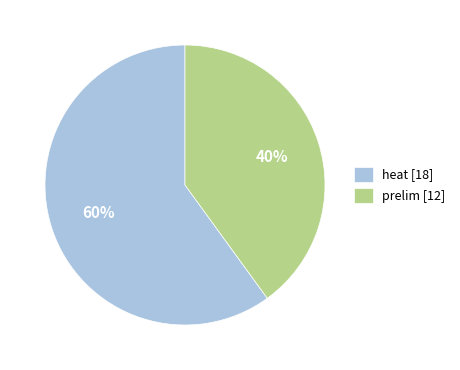

Which has a higher value, prelim [12] or heat [18]?

heat [18]